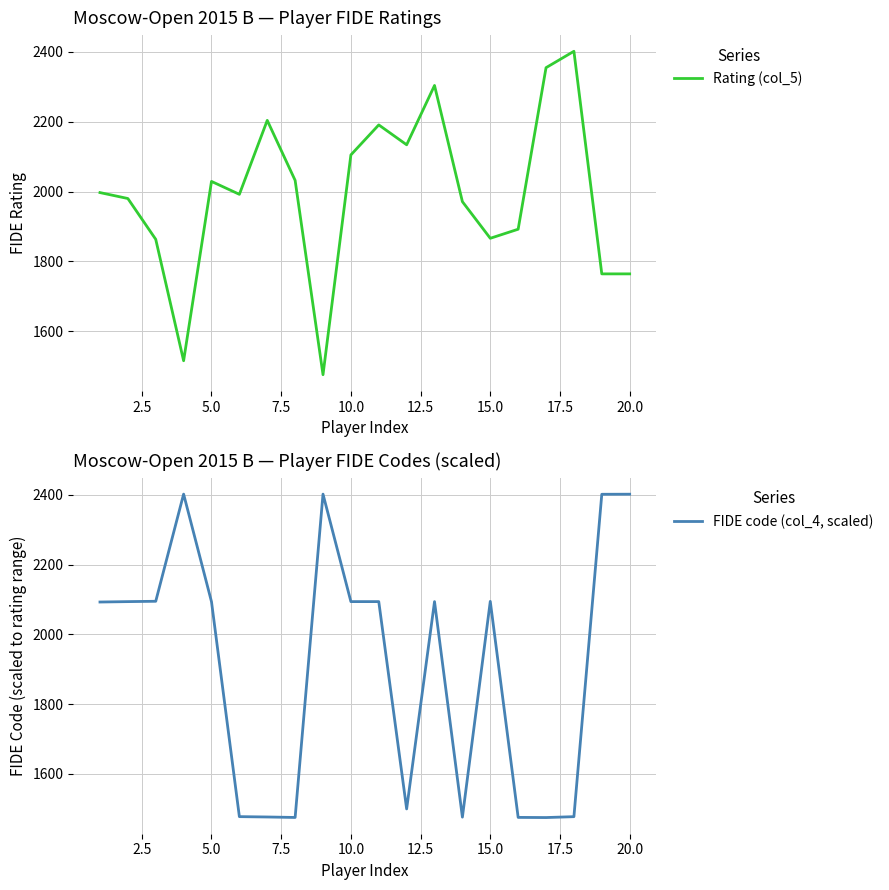

What is the difference between the second highest and minimum values in the Rating (col_5) series?

880